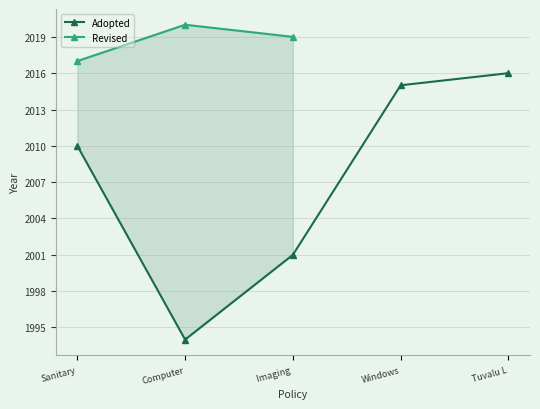

What is the difference between the maximum and minimum values?

22